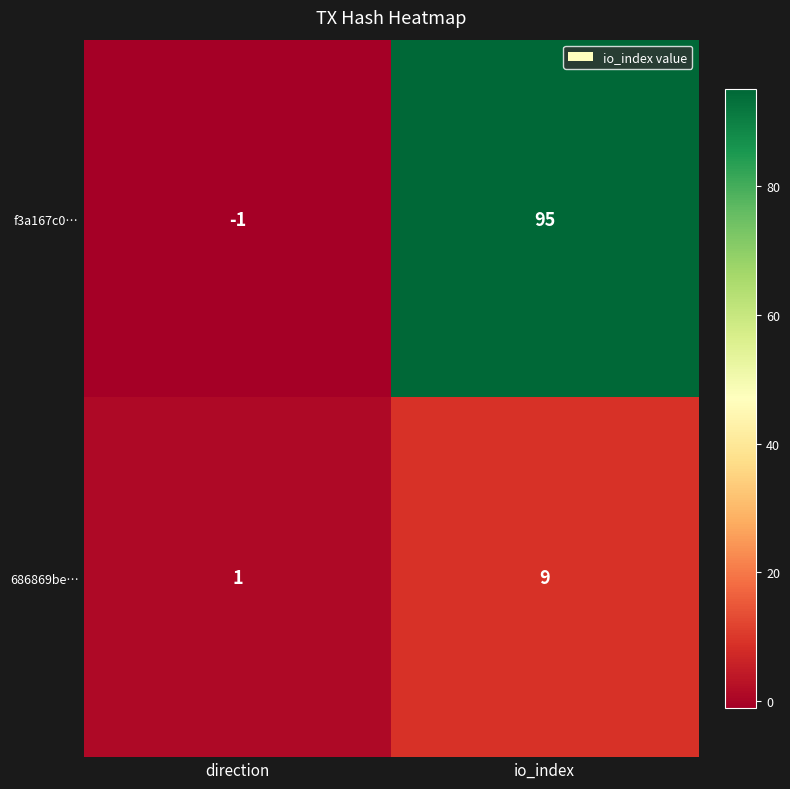

Which category has the highest value across all series?

io_index